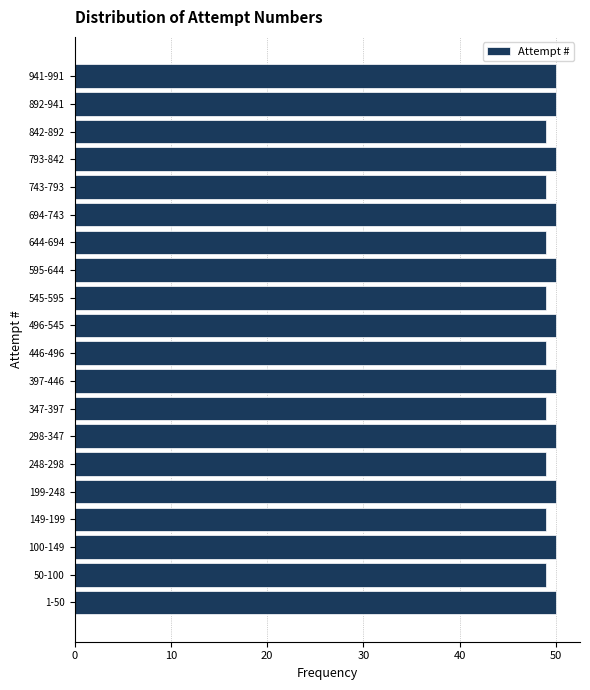

Reading top to bottom, transcribe all the data shown in this chart.

941-991=50	892-941=50	842-892=49	793-842=50	743-793=49	694-743=50	644-694=49	595-644=50	545-595=49	496-545=50	446-496=49	397-446=50	347-397=49	298-347=50	248-298=49	199-248=50	149-199=49	100-149=50	50-100=49	1-50=50